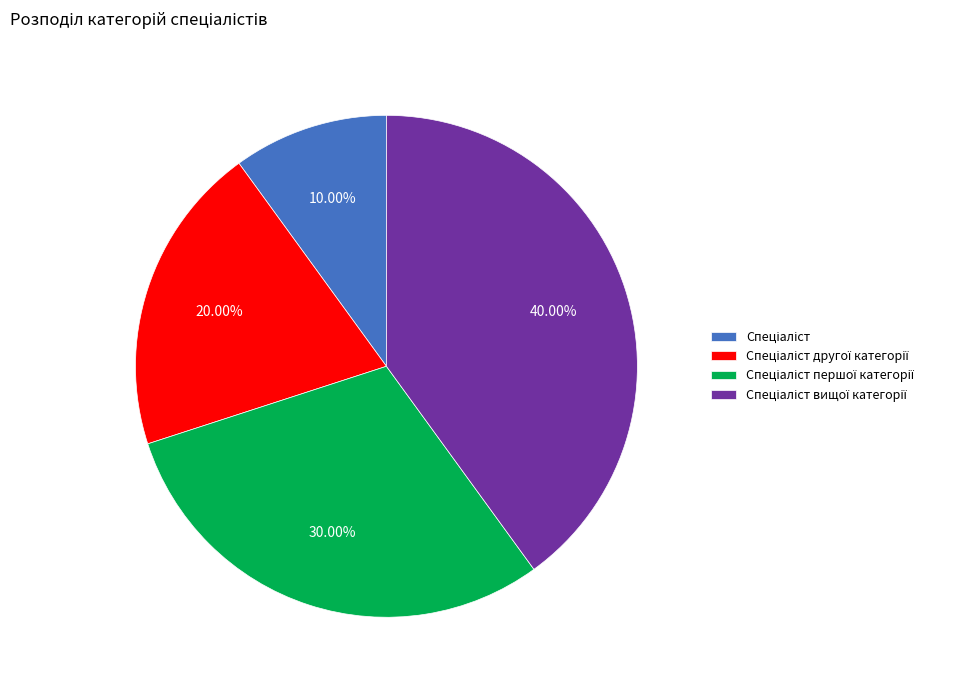

Is there a majority slice in this chart?

No